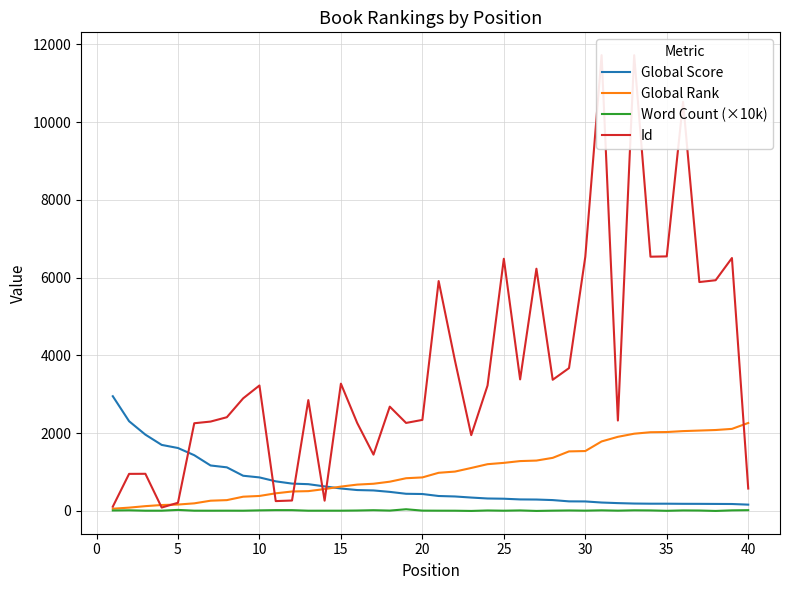

What are all the series names shown in the legend?

Global Score, Global Rank, Word Count (×10k), Id